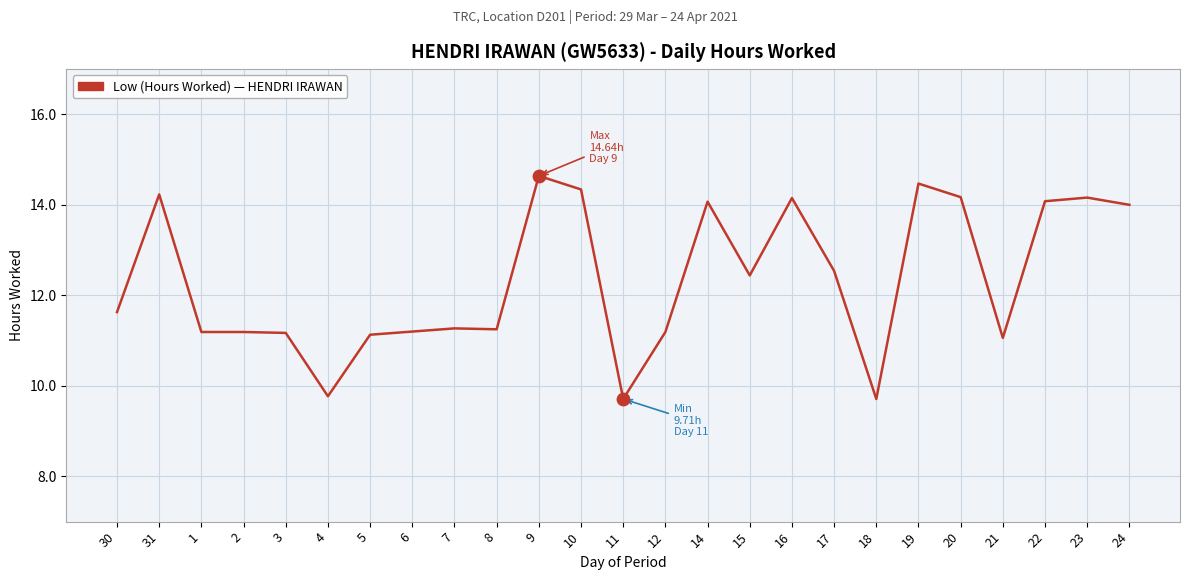

Approximately how many times larger is the value at 8 compared to 6?

1.0